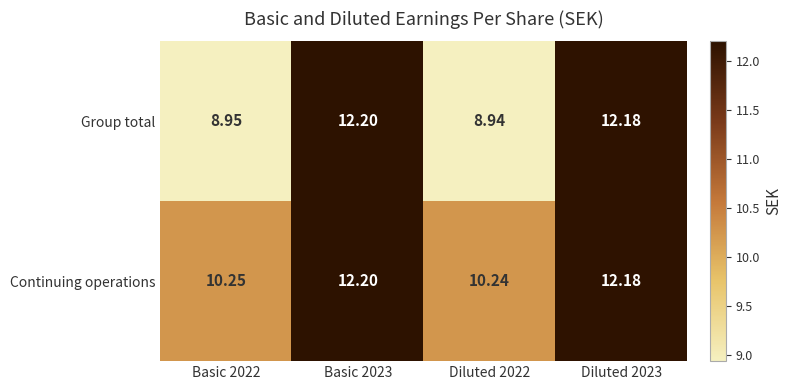

Between Diluted 2022 and Diluted 2023, which series saw the biggest shift?

Group total